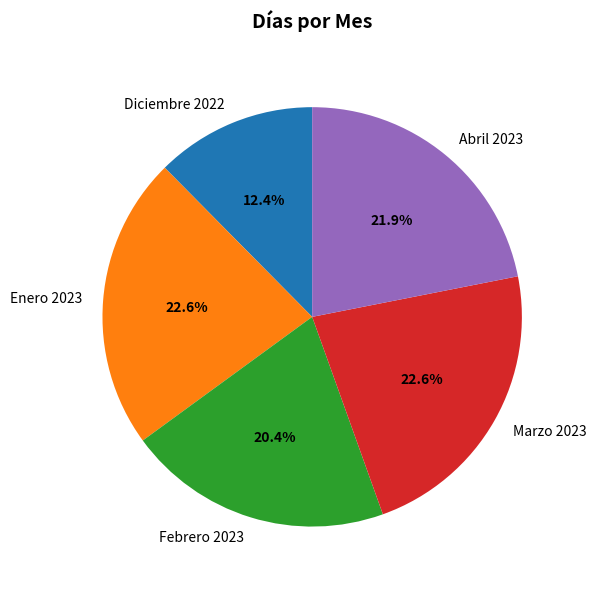

Is the sum of Abril 2023 and Marzo 2023 greater than half?

No